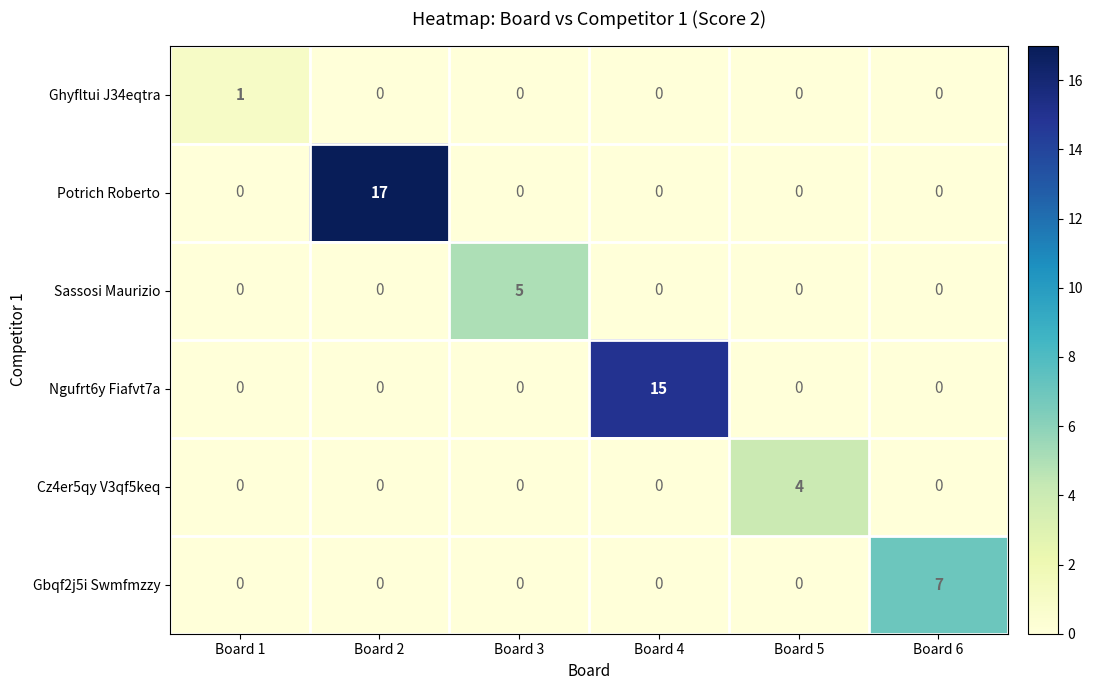

Between Board 1 and Board 6, which series saw the biggest shift?

Gbqf2j5i Swmfmzzy